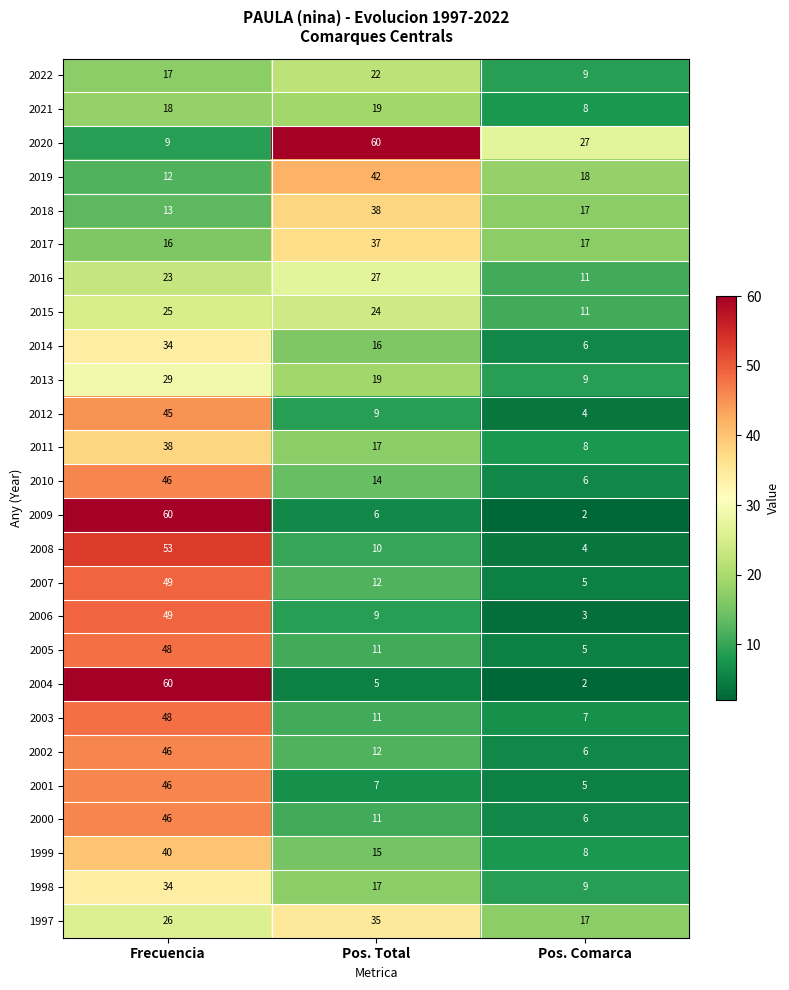

Which series changed the most between Pos. Total and Pos. Comarca?

2020